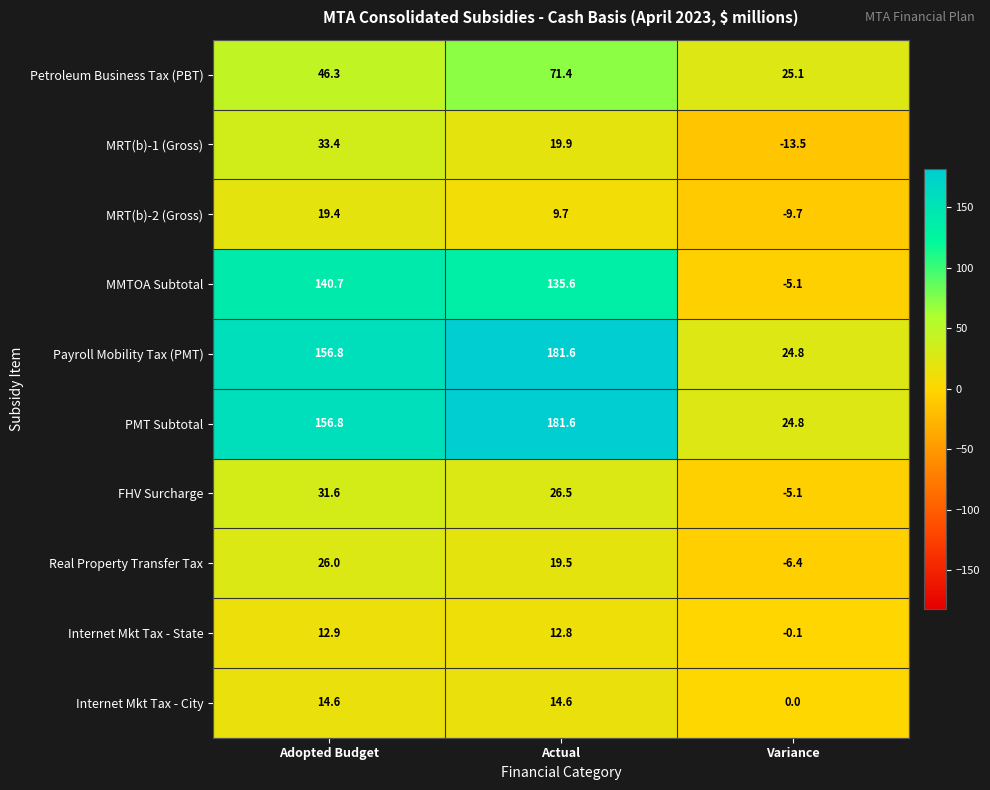

Which label corresponds to the smallest value in the chart?

Variance